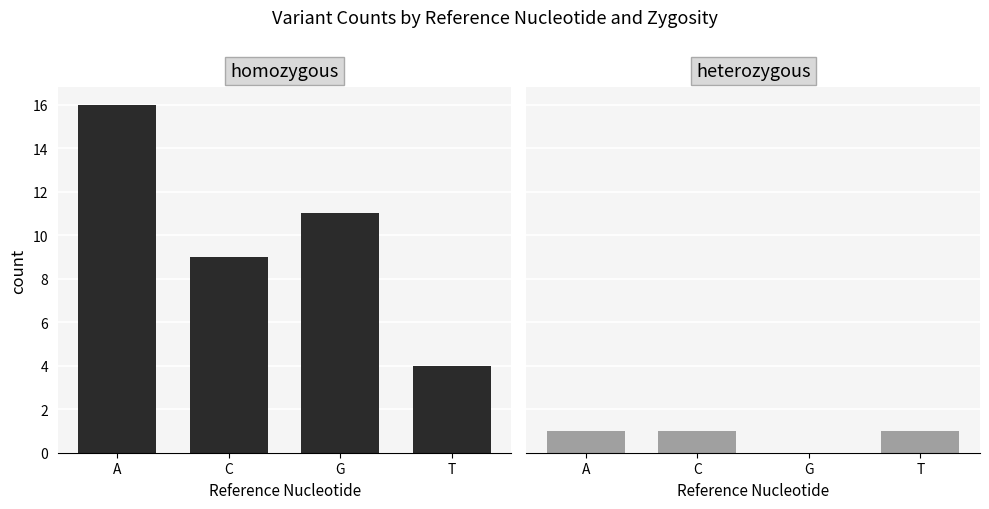

What is the sum of all heterozygous values?

3